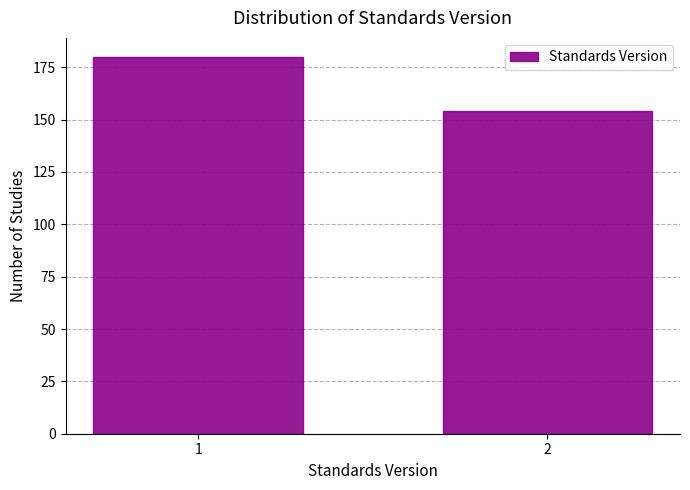

Reading right to left, what are all the values shown in this chart?

154	180